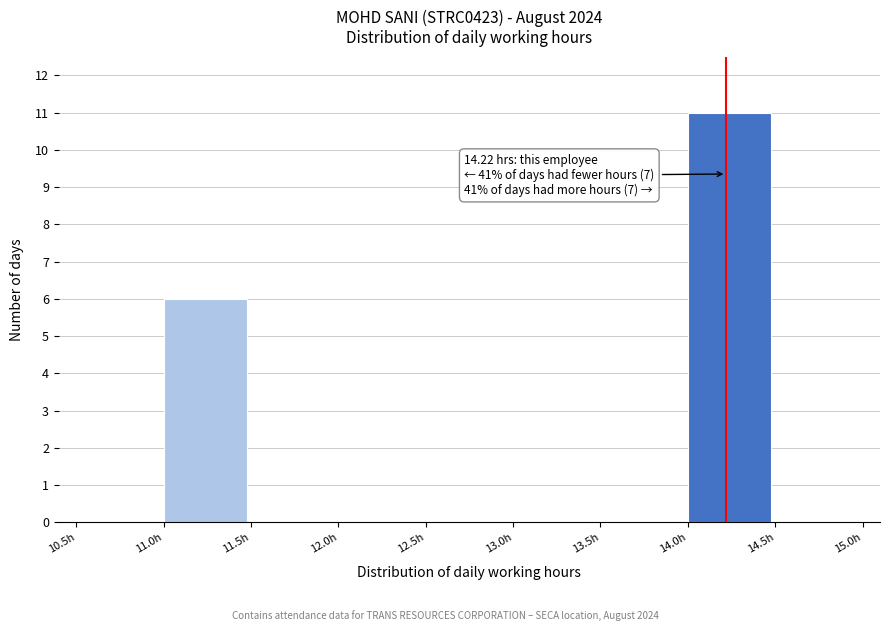

Which range on the x-axis has the tallest bar?

14.0 to 14.5